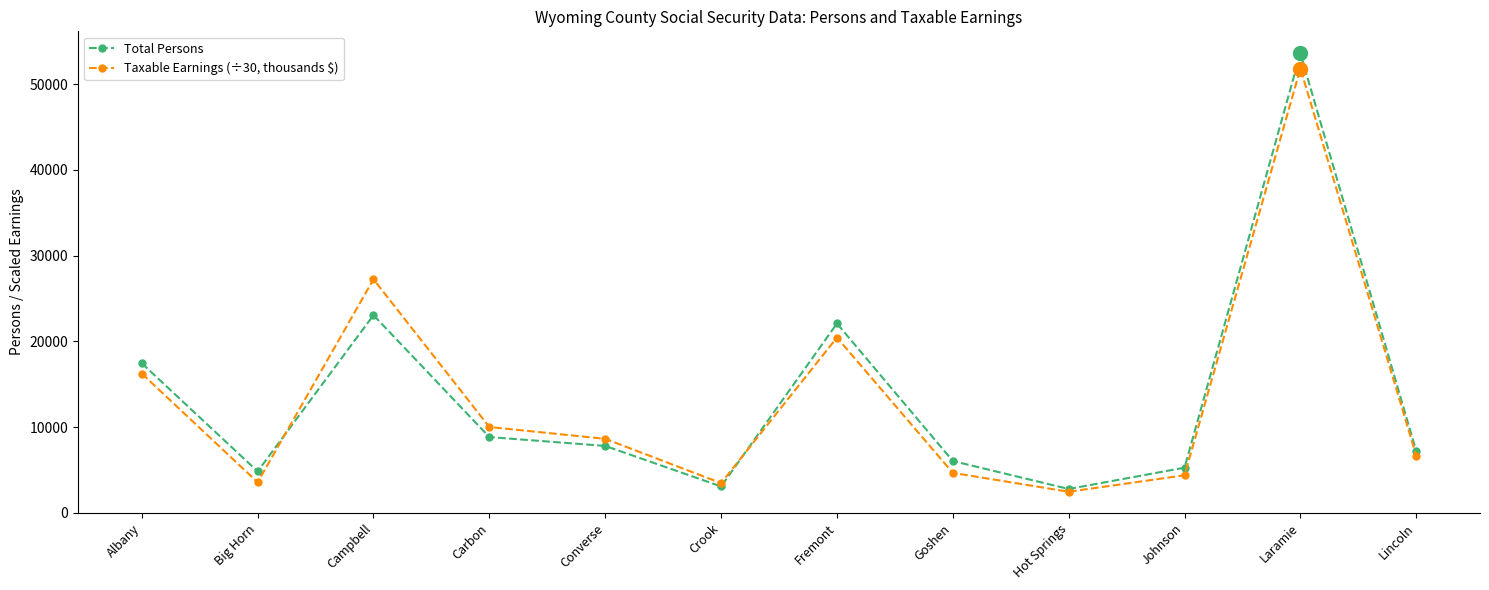

Is this an area chart (filled region under the line)?

No